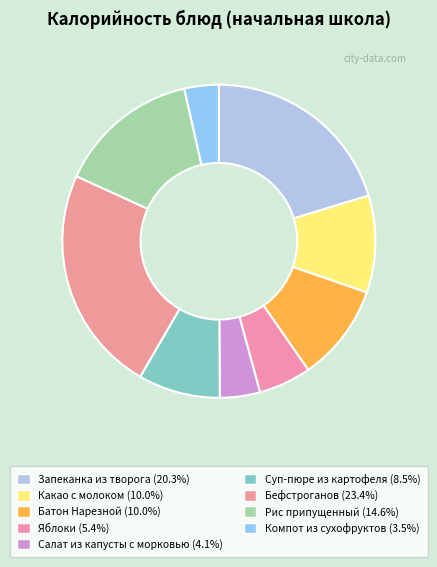

How many slices are in this pie chart?

9